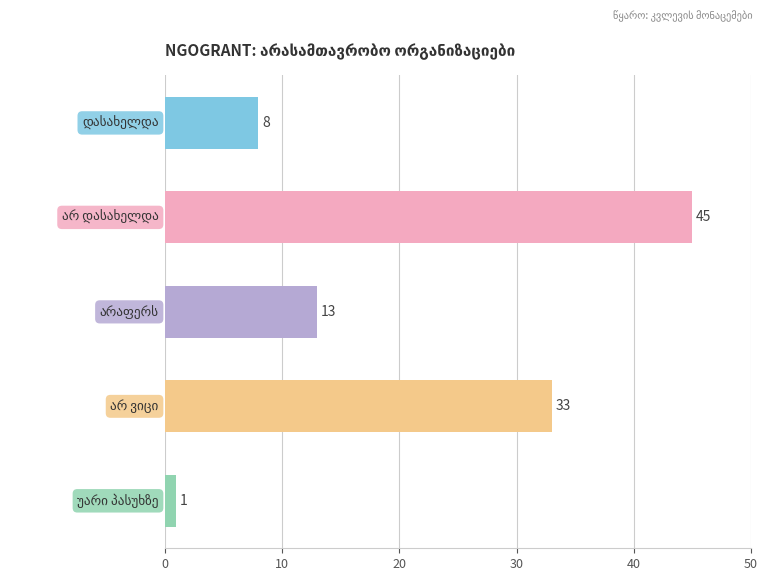

How many values are between 8 and 33?

3